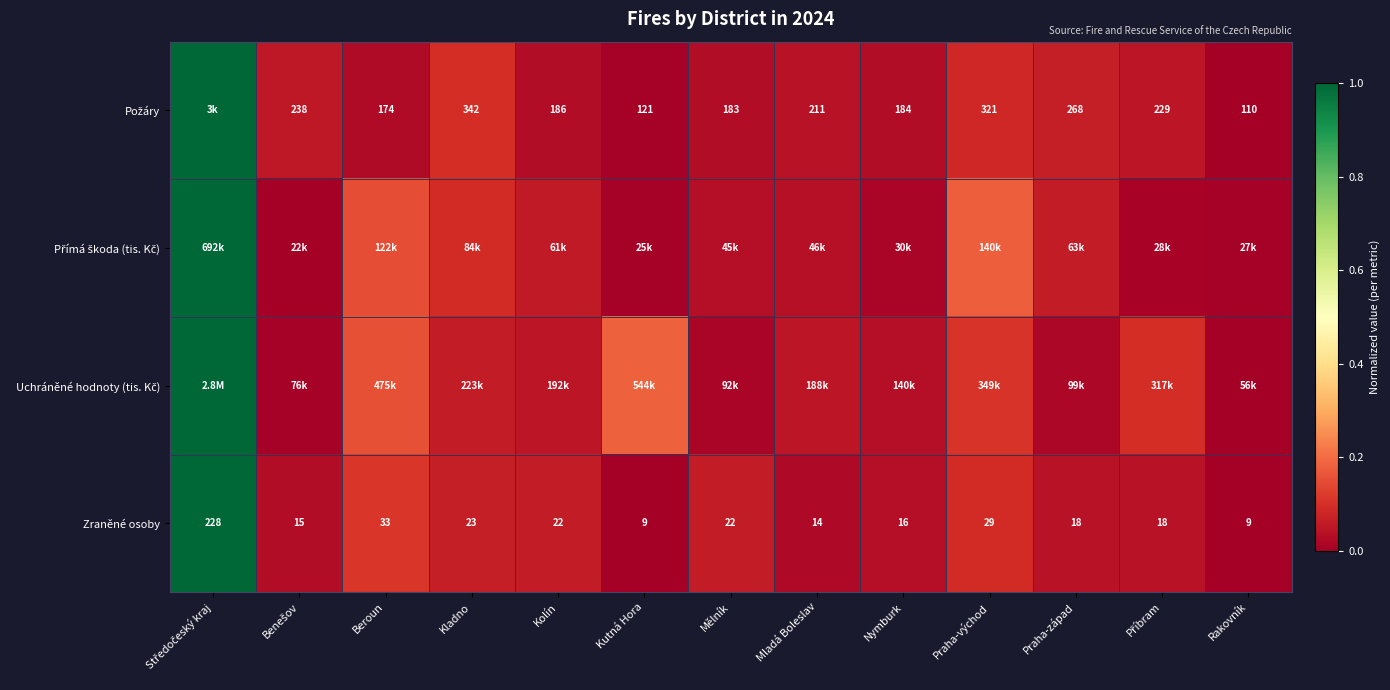

Count the number of data series in this chart.

4